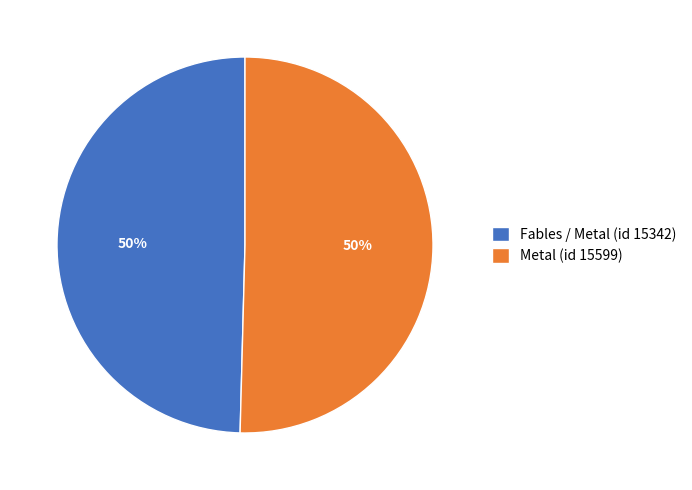

To the nearest percent, what is the average slice percentage?

50%